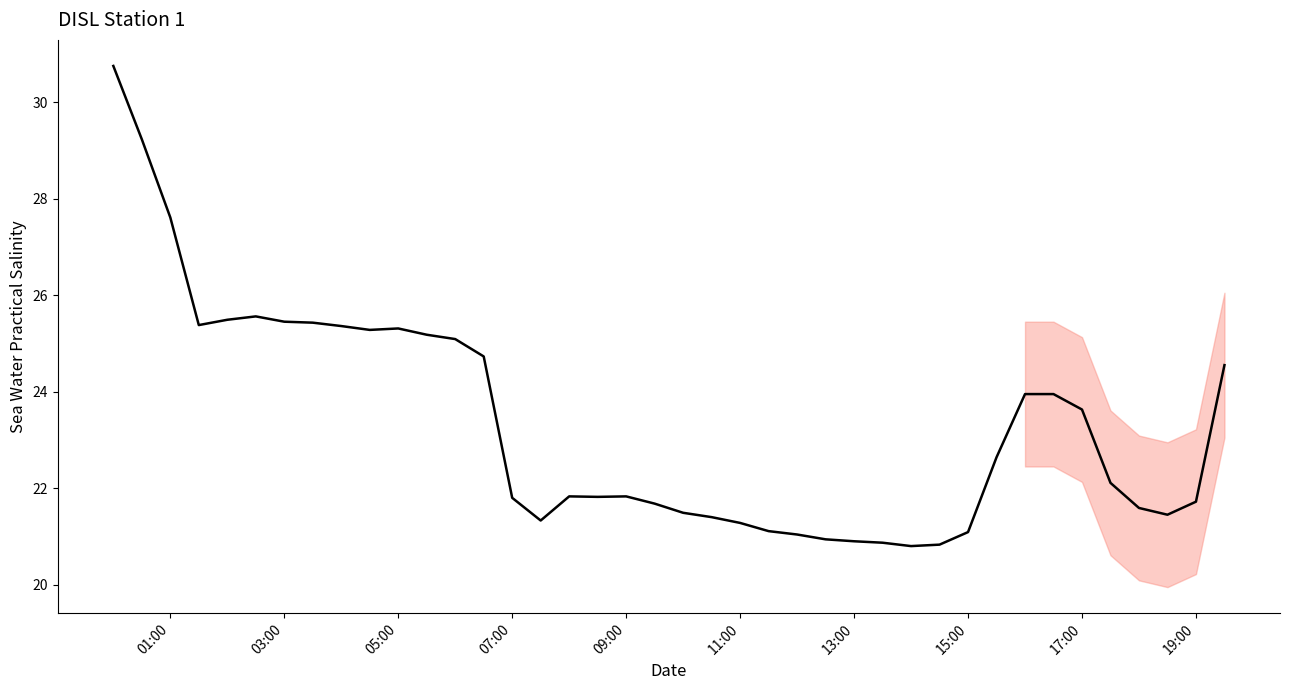

What is the greatest value displayed?

30.8